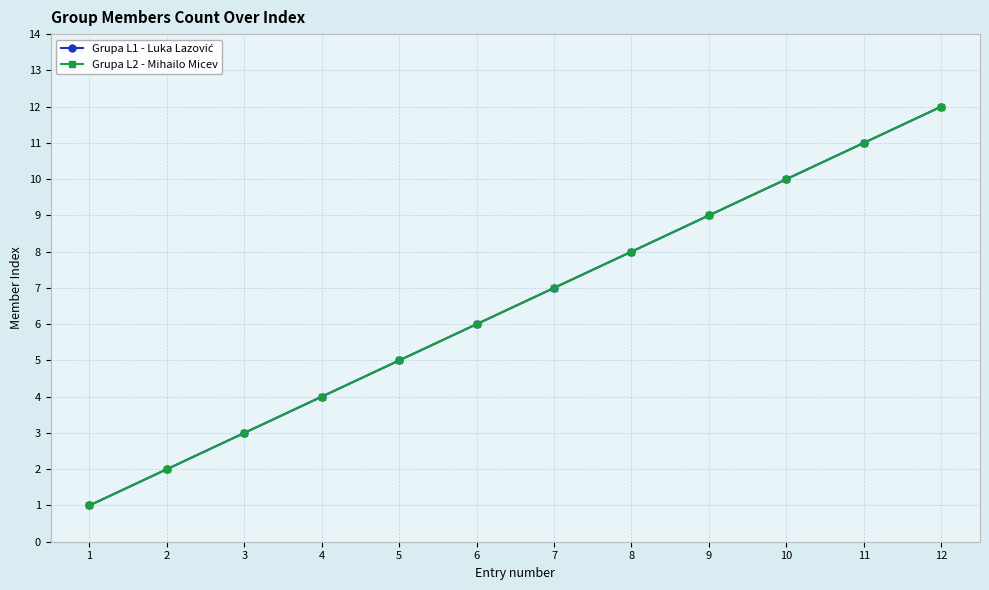

What is the sum of all Grupa L2 - Mihailo Micev values?

78